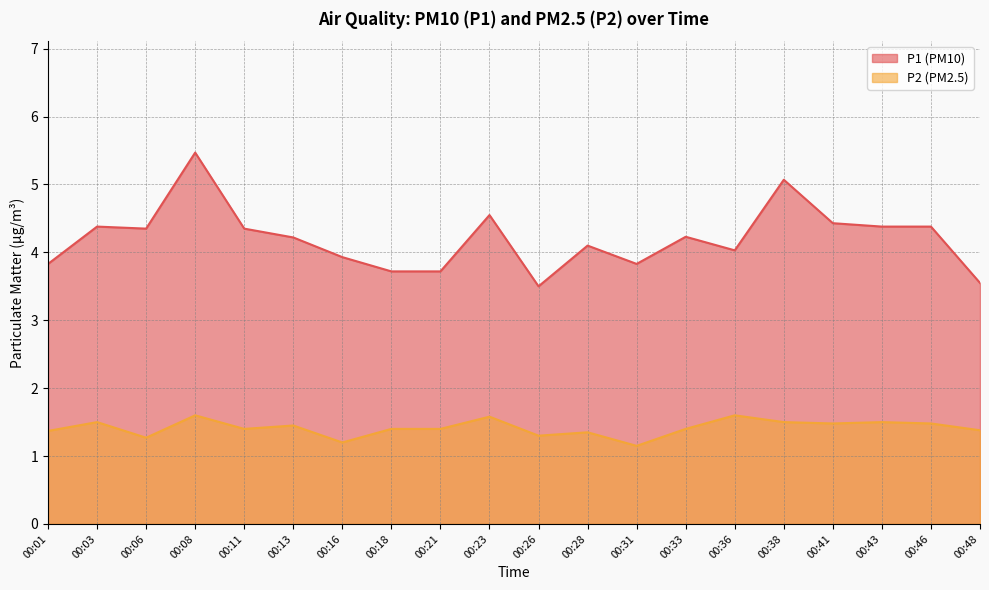

Reading left to right, extract all data points from this chart.

P1: 3.8	4.4	4.3	5.5	4.3	4.2	3.9	3.7	3.7	4.5	3.5	4.1	3.8	4.2	4.0	5.1	4.4	4.4	4.4	3.5
P2: 1.4	1.5	1.3	1.6	1.4	1.4	1.2	1.4	1.4	1.6	1.3	1.4	1.1	1.4	1.6	1.5	1.5	1.5	1.5	1.4